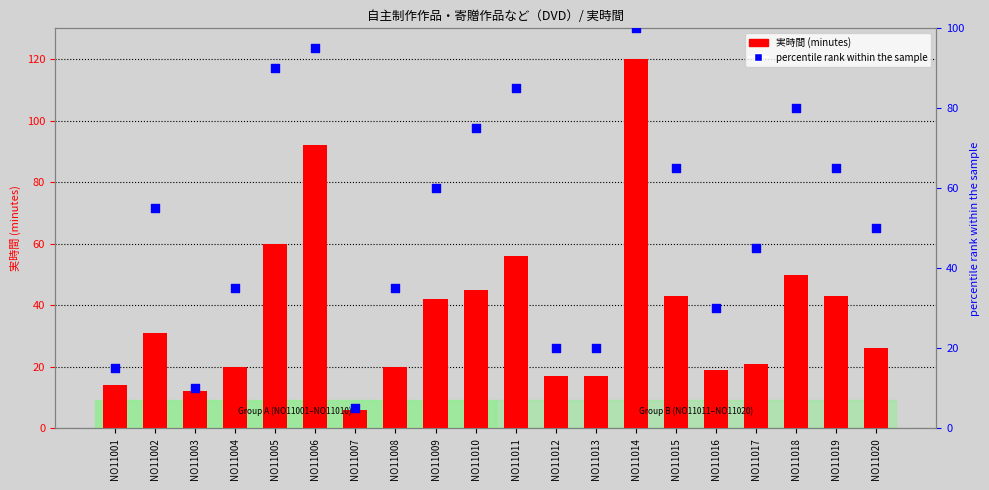

What is the total value across all series at NO11011?

141